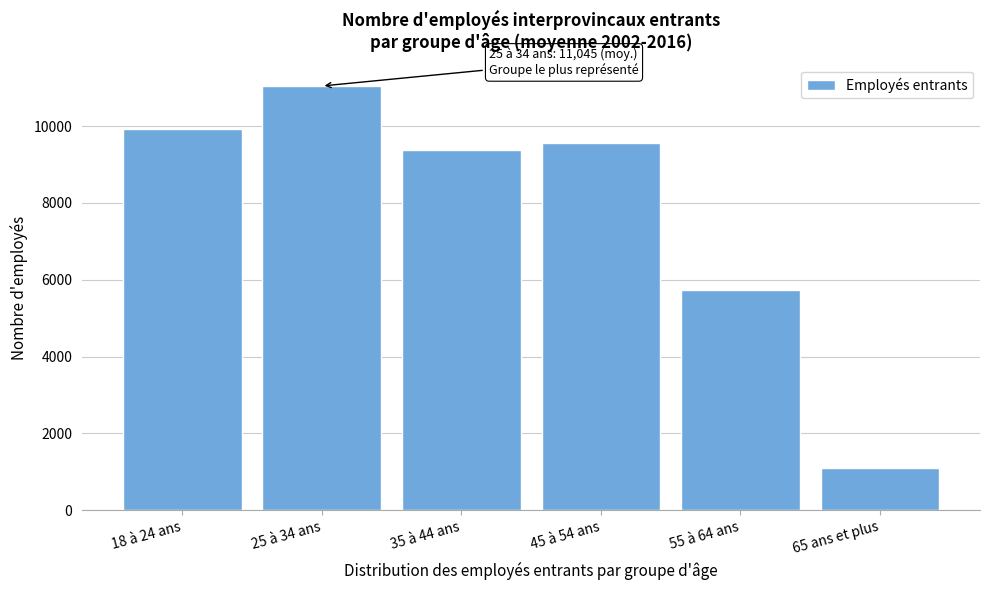

Reading right to left, transcribe all the data shown in this chart.

65 ans et plus=1091.0	55 à 64 ans=5722.0	45 à 54 ans=9572.7	35 à 44 ans=9389.7	25 à 34 ans=11045.0	18 à 24 ans=9936.0